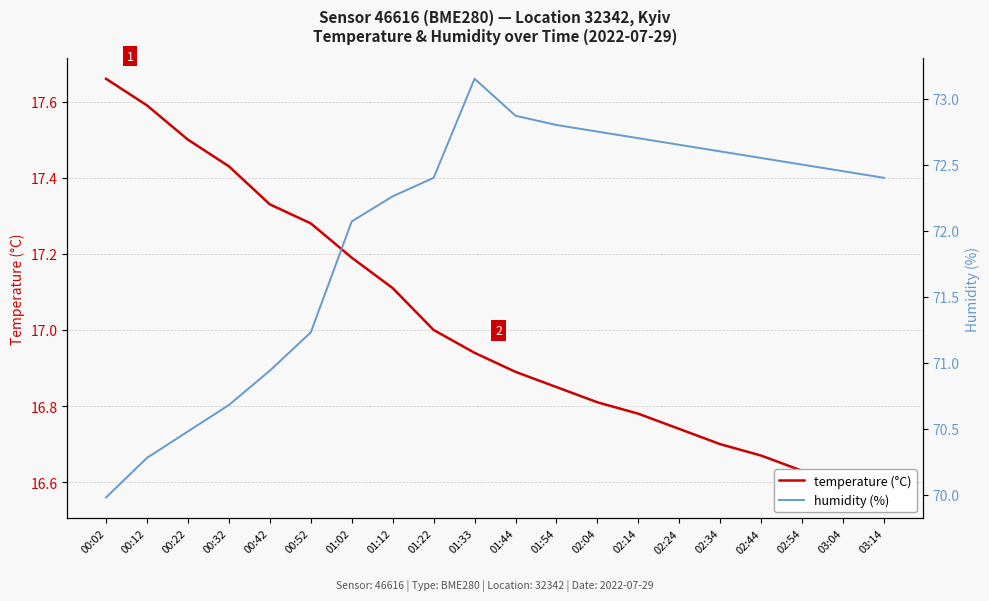

Reading left to right, list all the values displayed in this chart.

temperature (°C): 17.7	17.6	17.5	17.4	17.3	17.3	17.2	17.1	17.0	16.9	16.9	16.9	16.8	16.8	16.7	16.7	16.7	16.6	16.6	16.6
humidity (%): 70.0	70.3	70.5	70.7	70.9	71.2	72.1	72.3	72.4	73.2	72.9	72.8	72.8	72.7	72.7	72.6	72.5	72.5	72.5	72.4